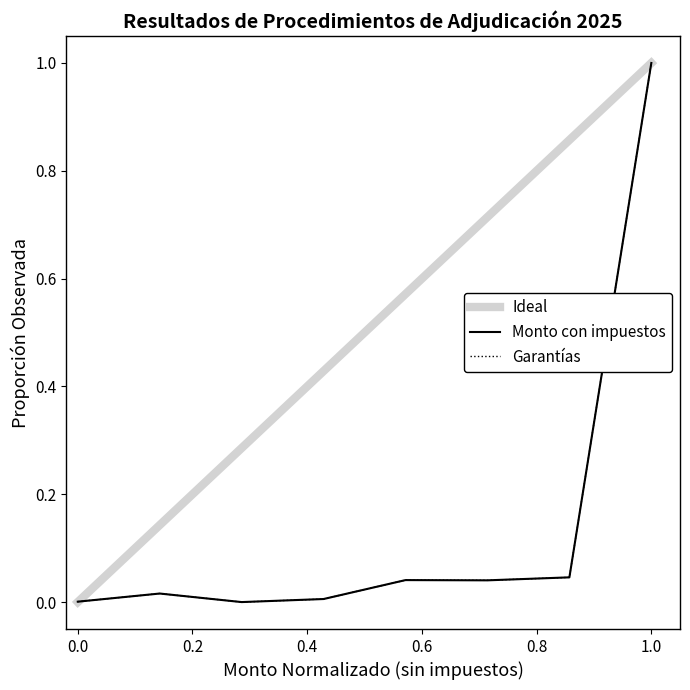

What is the maximum value for Monto con impuestos?

1.0